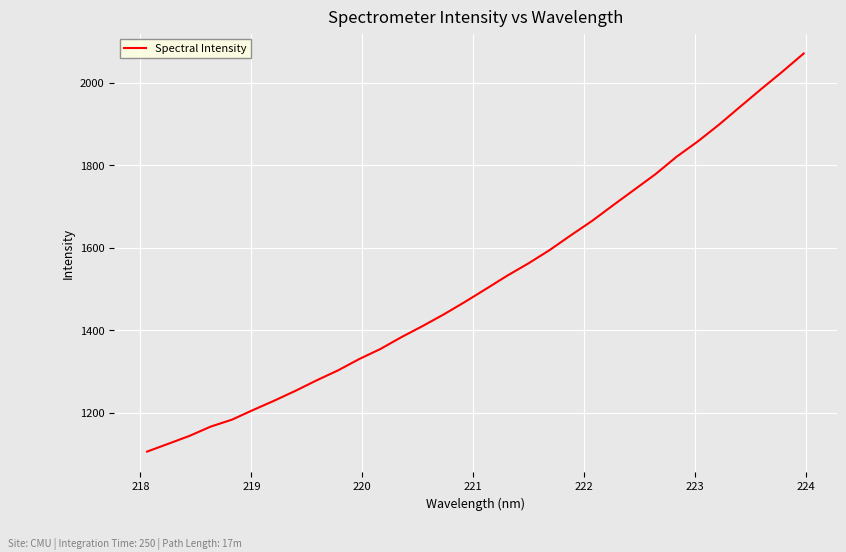

What is the maximum value shown in the chart?

2070.4